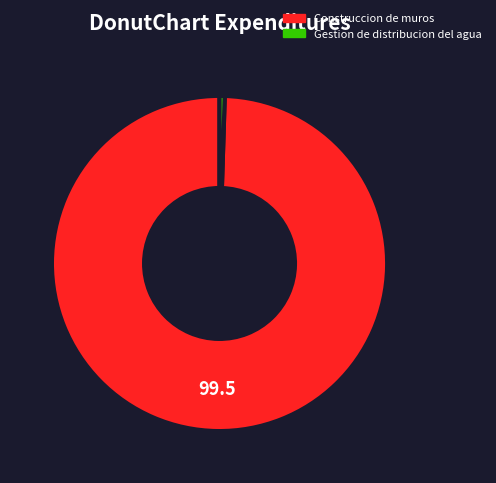

What is the largest slice in the pie chart?

Construccion de muros